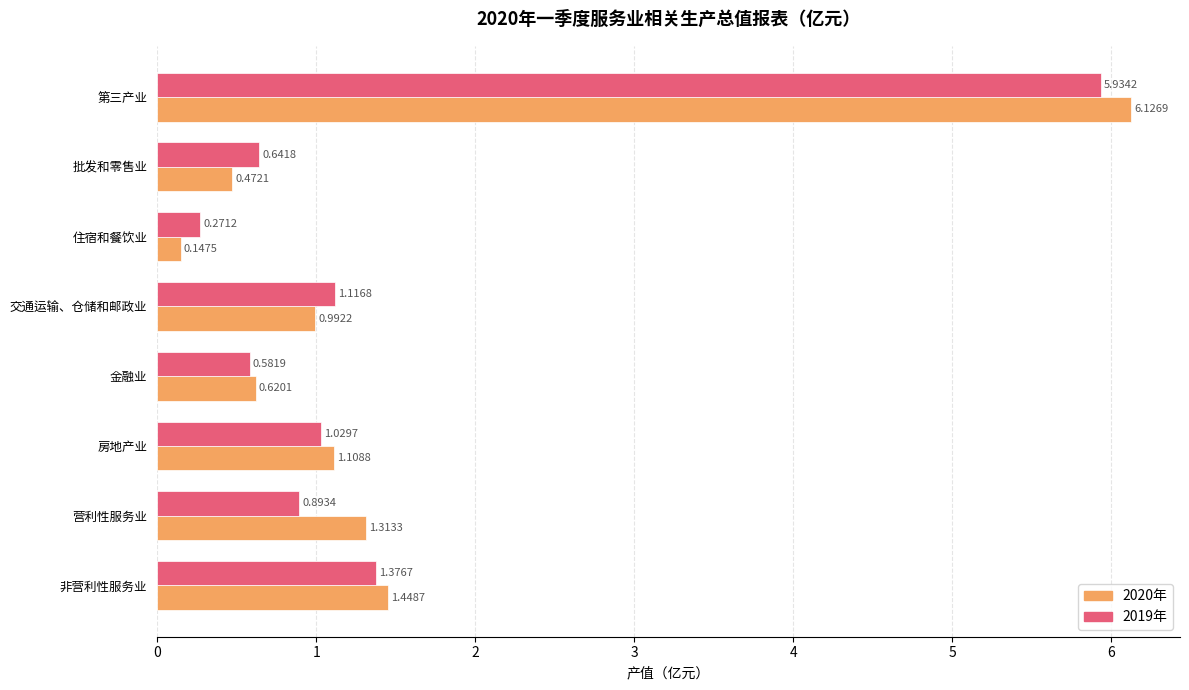

Rank the series by their average value, from lowest to highest.

2019年, 2020年